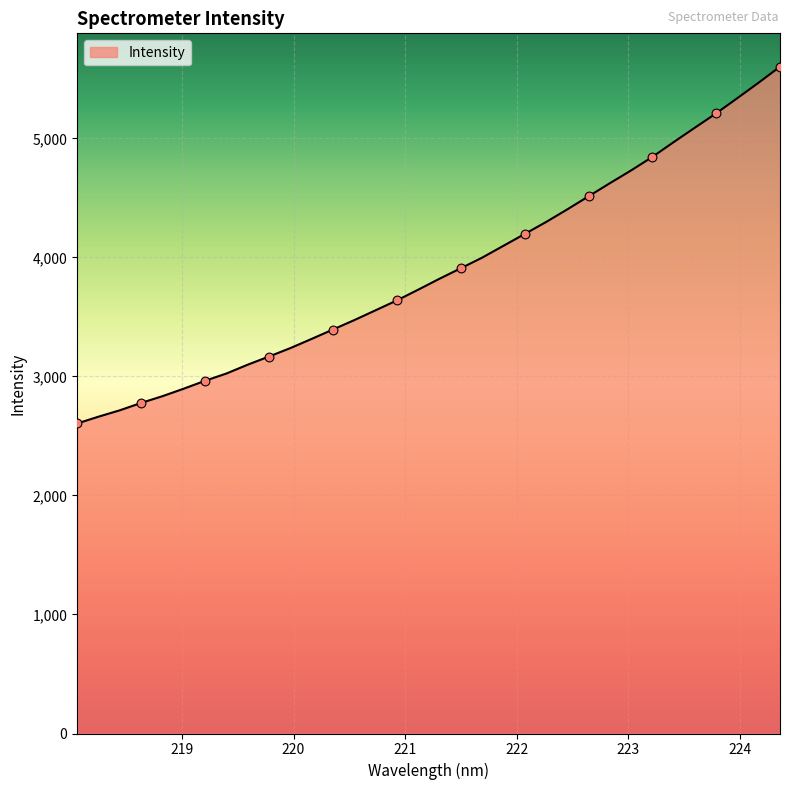

What is the greatest value displayed?

5602.0